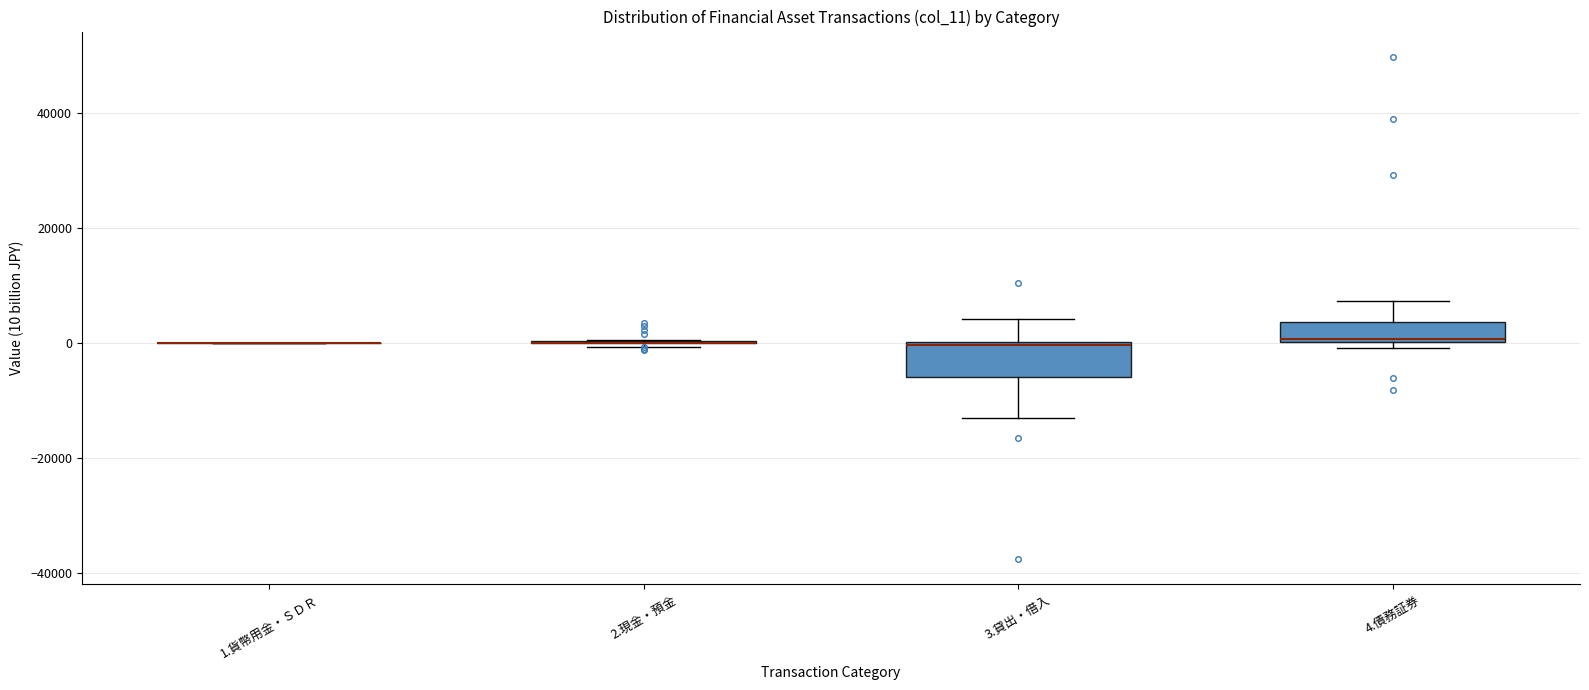

Comparing the boxes themselves (not the whiskers), which one is the tallest?

3.貸出・借入